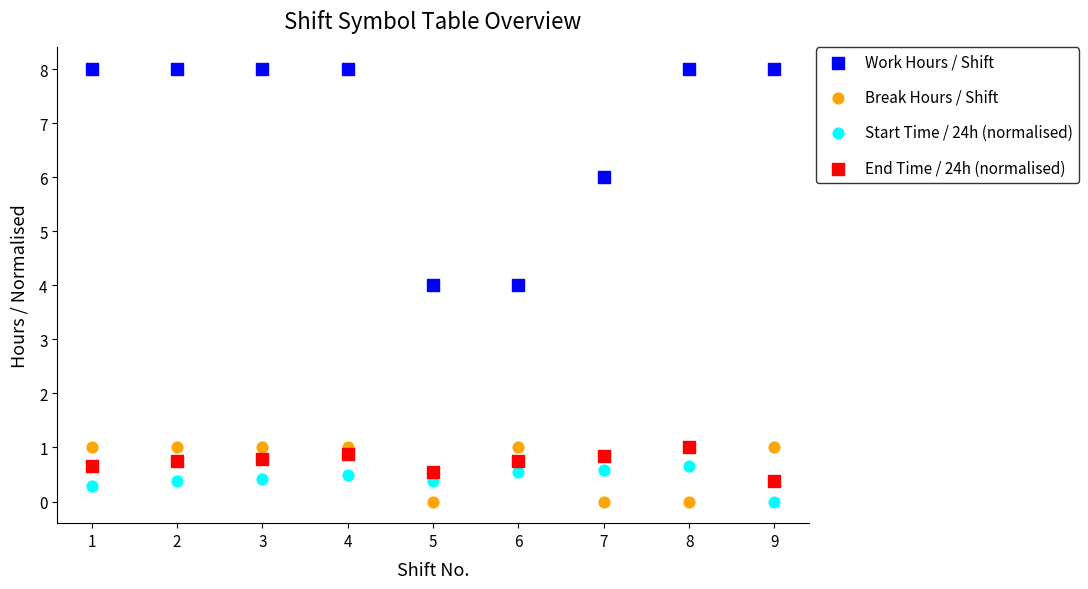

What is the X range (max minus min) for the scatter plot?

8.0